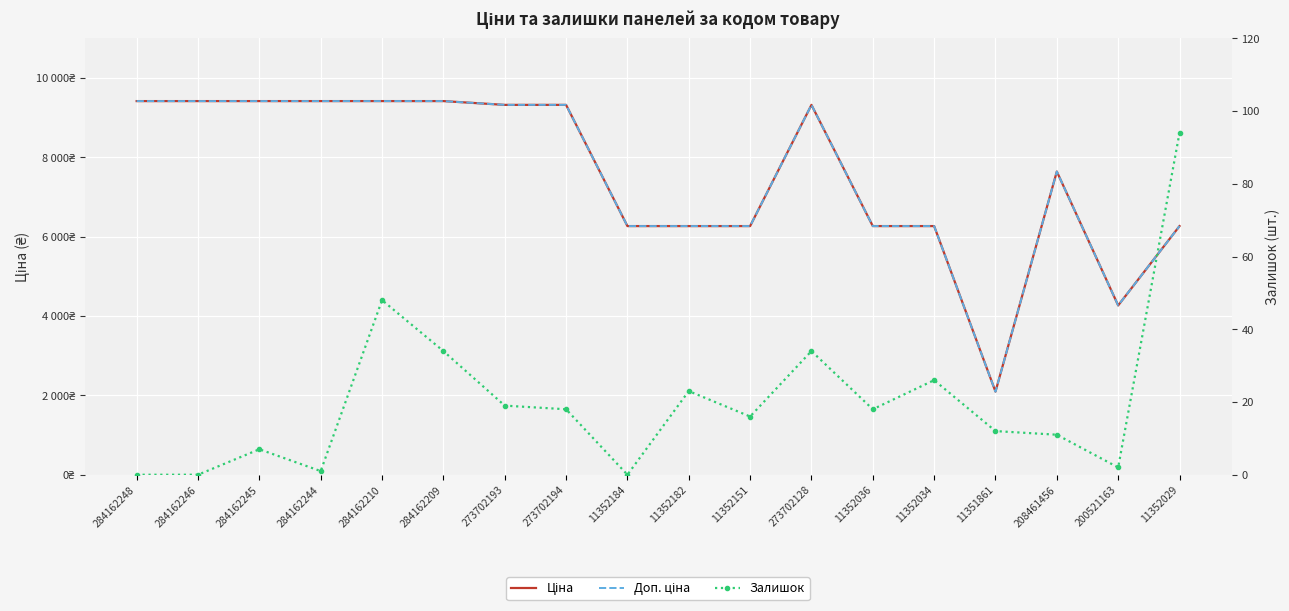

Which series has the largest range (max minus min)?

Доп. ціна